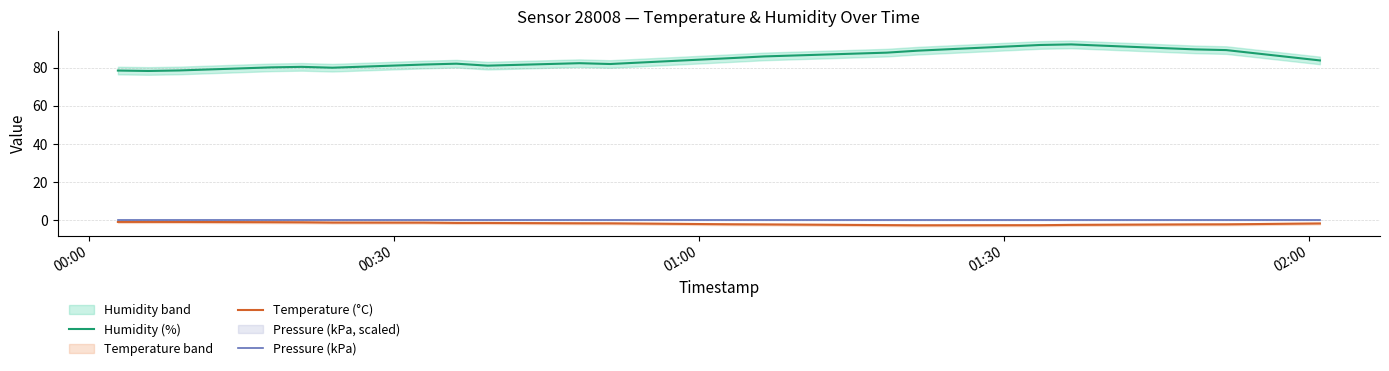

At how many categories does at least one series exceed 62?

20